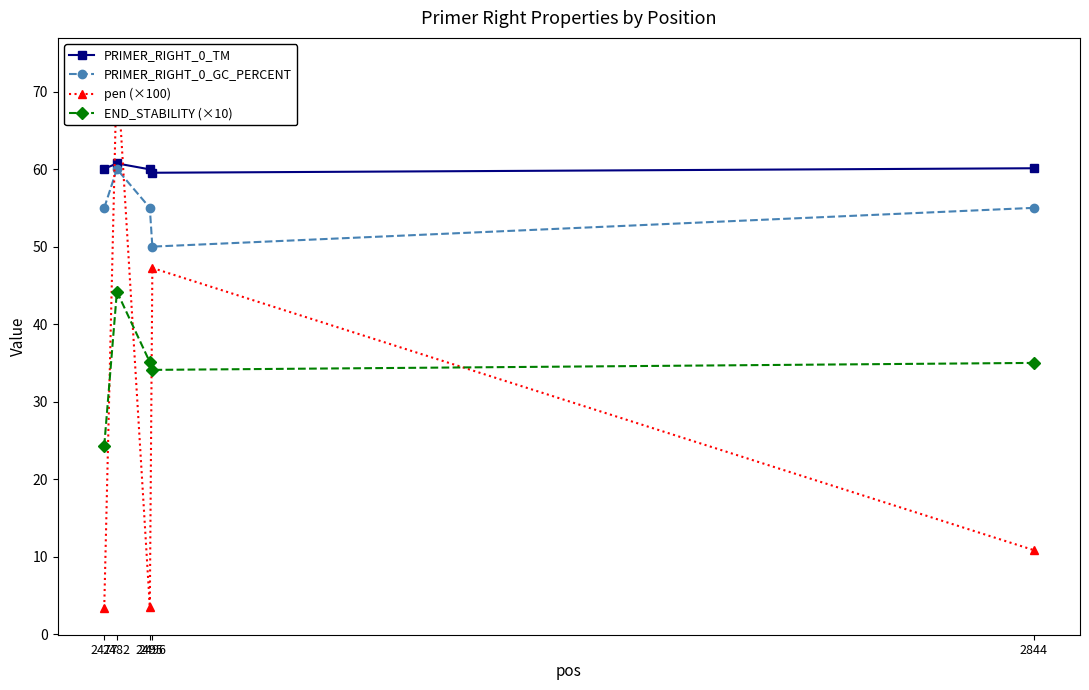

What is the value of the PRIMER_RIGHT_0_GC_PERCENT point at the 5th from the left?

55.0